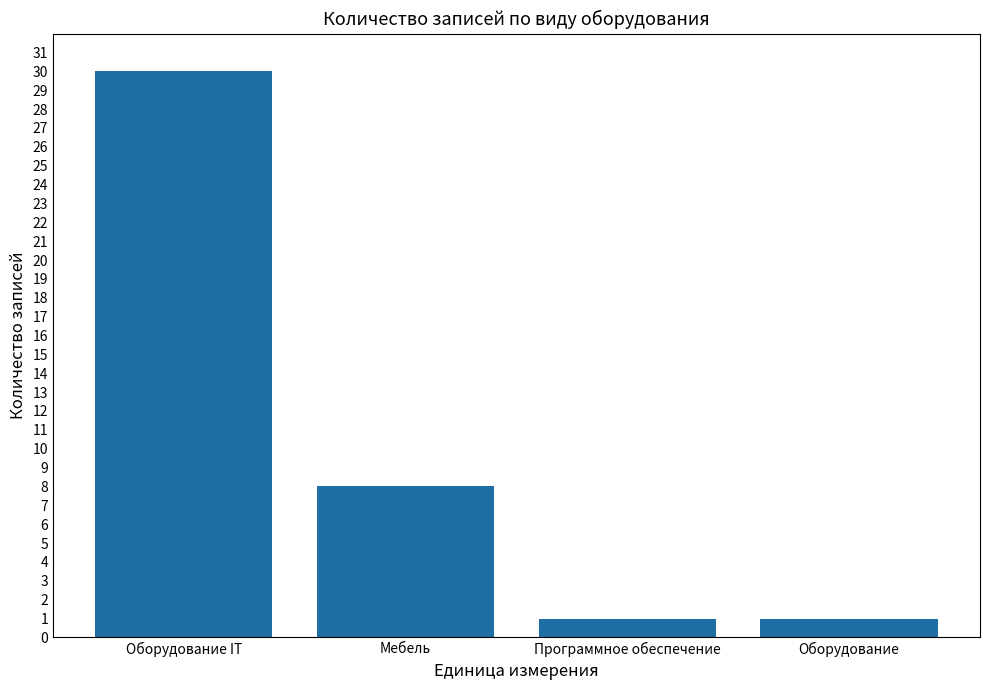

True or false: the data shows 30 at Оборудование IT.

True